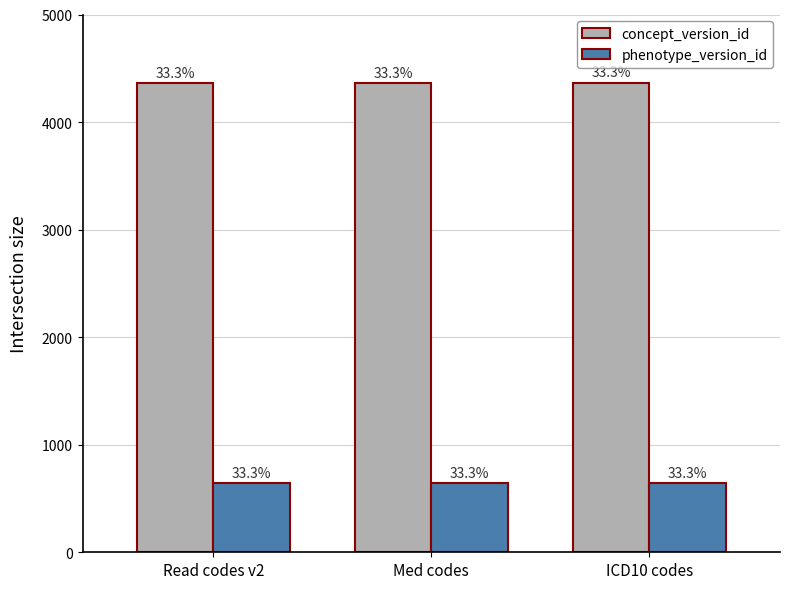

Count the concept_version_id values in the range 4363 to 4367.

3